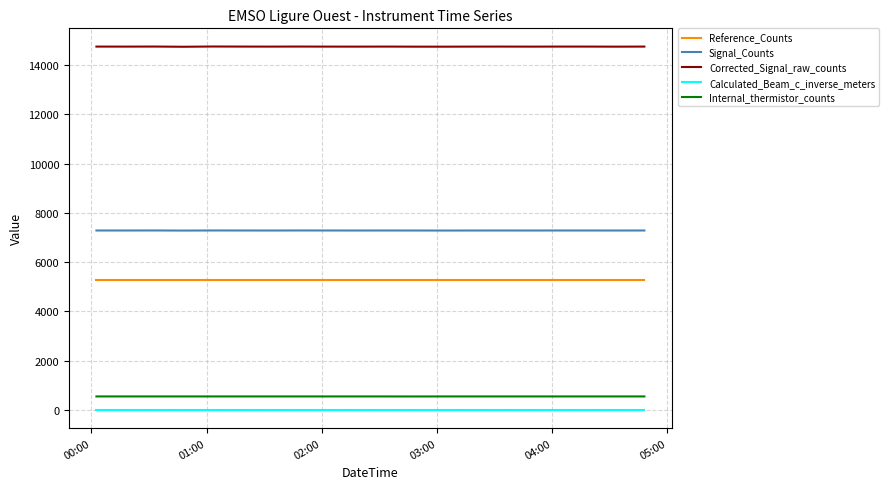

What is the highest value of the Corrected_Signal_raw_counts series?

14751.0